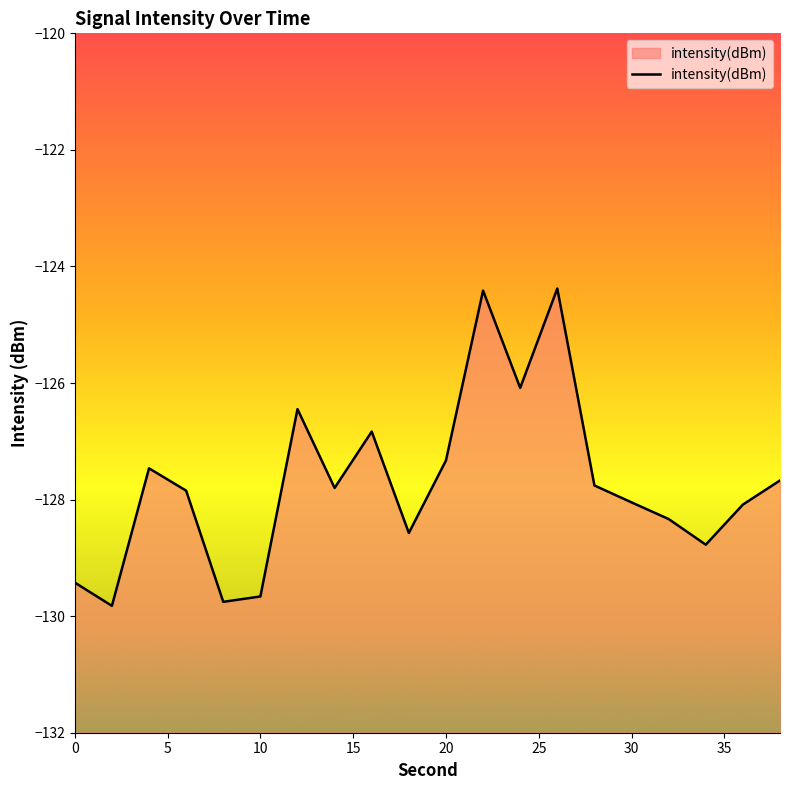

How many interior local valleys (lower than both neighbors) does the data have?

6